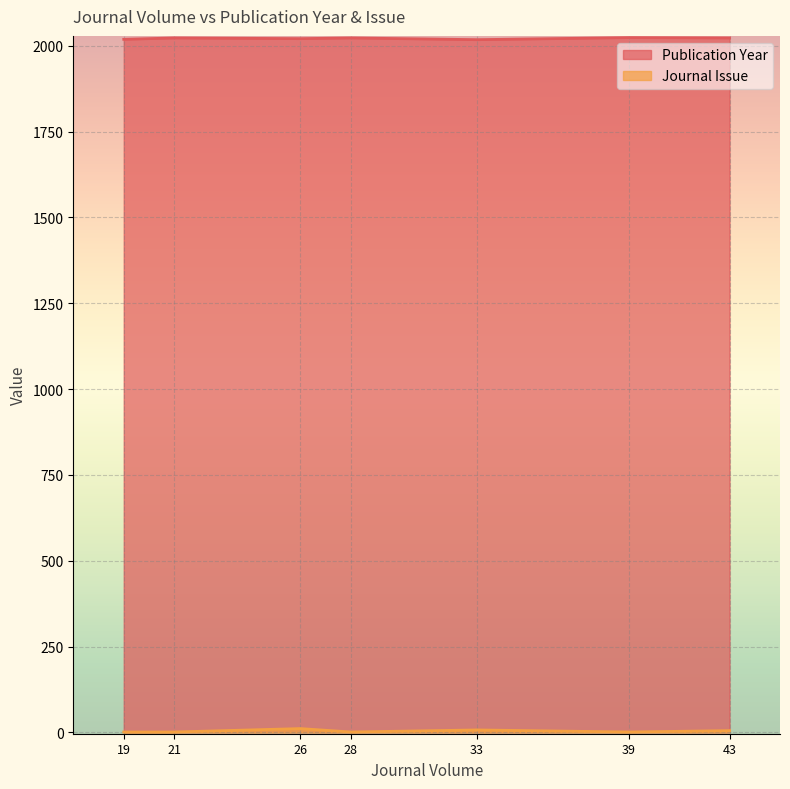

Rank the categories by Publication Year value from lowest to highest.

33, 19, 26, 21, 28, 43, 39